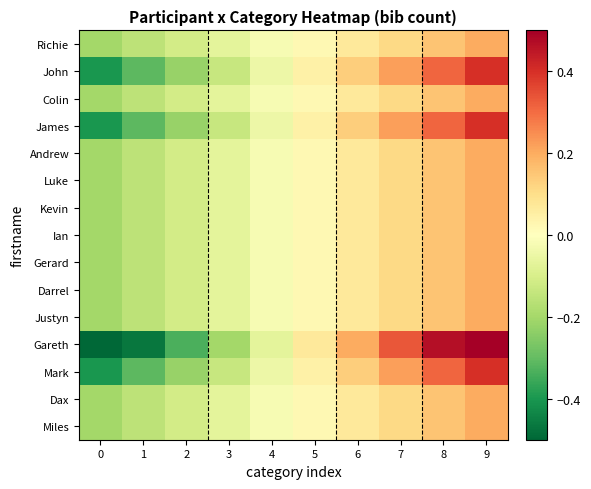

Reading left to right, list all the values displayed in this chart.

Richie: 0=-0.2	1=-0.2	2=-0.1	3=-0.1	4=-0.0	5=0.0	6=0.1	7=0.1	8=0.2	9=0.2
John: 0=-0.4	1=-0.3	2=-0.2	3=-0.1	4=-0.0	5=0.0	6=0.1	7=0.2	8=0.3	9=0.4
Colin: 0=-0.2	1=-0.2	2=-0.1	3=-0.1	4=-0.0	5=0.0	6=0.1	7=0.1	8=0.2	9=0.2
James: 0=-0.4	1=-0.3	2=-0.2	3=-0.1	4=-0.0	5=0.0	6=0.1	7=0.2	8=0.3	9=0.4
Andrew: 0=-0.2	1=-0.2	2=-0.1	3=-0.1	4=-0.0	5=0.0	6=0.1	7=0.1	8=0.2	9=0.2
Luke: 0=-0.2	1=-0.2	2=-0.1	3=-0.1	4=-0.0	5=0.0	6=0.1	7=0.1	8=0.2	9=0.2
Kevin: 0=-0.2	1=-0.2	2=-0.1	3=-0.1	4=-0.0	5=0.0	6=0.1	7=0.1	8=0.2	9=0.2
Ian: 0=-0.2	1=-0.2	2=-0.1	3=-0.1	4=-0.0	5=0.0	6=0.1	7=0.1	8=0.2	9=0.2
Gerard: 0=-0.2	1=-0.2	2=-0.1	3=-0.1	4=-0.0	5=0.0	6=0.1	7=0.1	8=0.2	9=0.2
Darrel: 0=-0.2	1=-0.2	2=-0.1	3=-0.1	4=-0.0	5=0.0	6=0.1	7=0.1	8=0.2	9=0.2
Justyn: 0=-0.2	1=-0.2	2=-0.1	3=-0.1	4=-0.0	5=0.0	6=0.1	7=0.1	8=0.2	9=0.2
Gareth: 0=-0.6	1=-0.5	2=-0.3	3=-0.2	4=-0.1	5=0.1	6=0.2	7=0.3	8=0.5	9=0.6
Mark: 0=-0.4	1=-0.3	2=-0.2	3=-0.1	4=-0.0	5=0.0	6=0.1	7=0.2	8=0.3	9=0.4
Dax: 0=-0.2	1=-0.2	2=-0.1	3=-0.1	4=-0.0	5=0.0	6=0.1	7=0.1	8=0.2	9=0.2
Miles: 0=-0.2	1=-0.2	2=-0.1	3=-0.1	4=-0.0	5=0.0	6=0.1	7=0.1	8=0.2	9=0.2